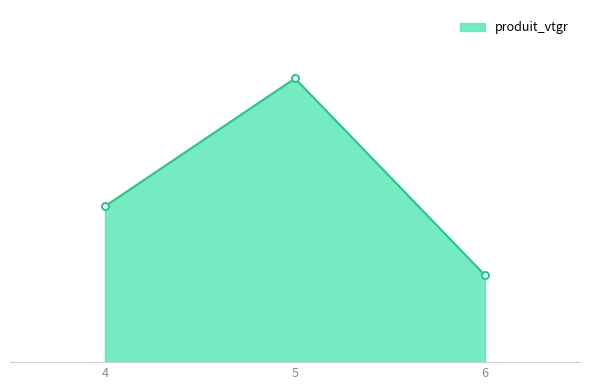

List the labels in order of value, largest first.

5, 4, 6